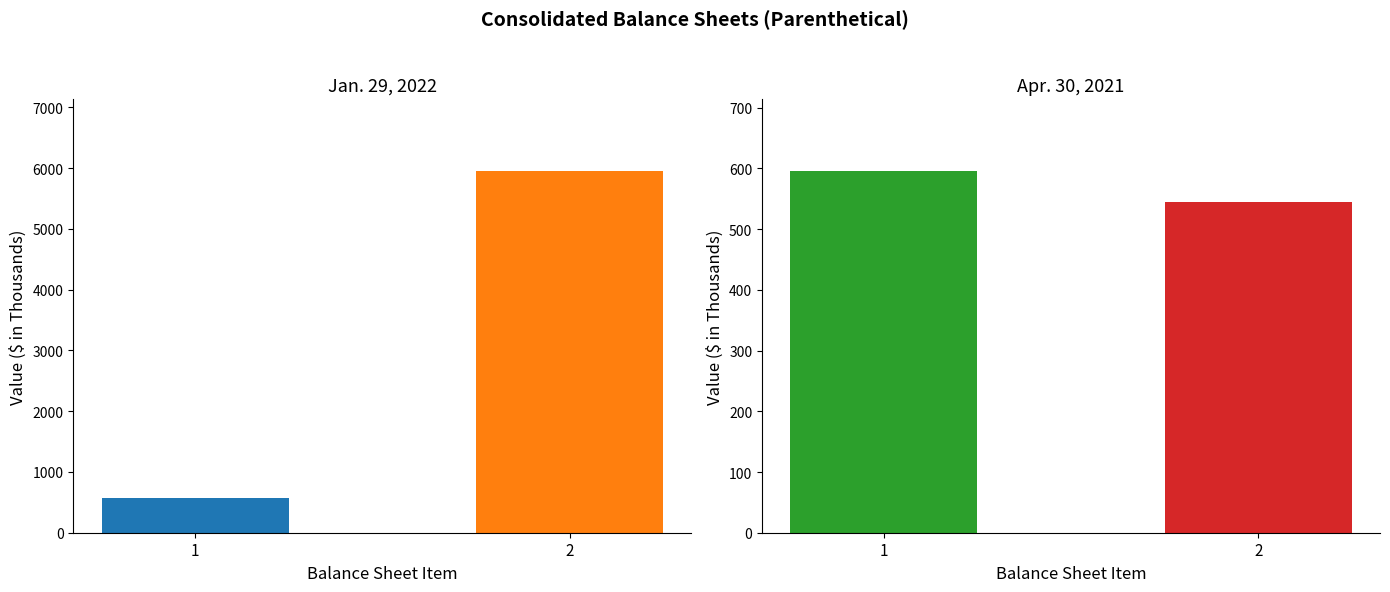

The value of Apr. 30, 2021 at Accounts receivable allowance is 167. True or false?

False